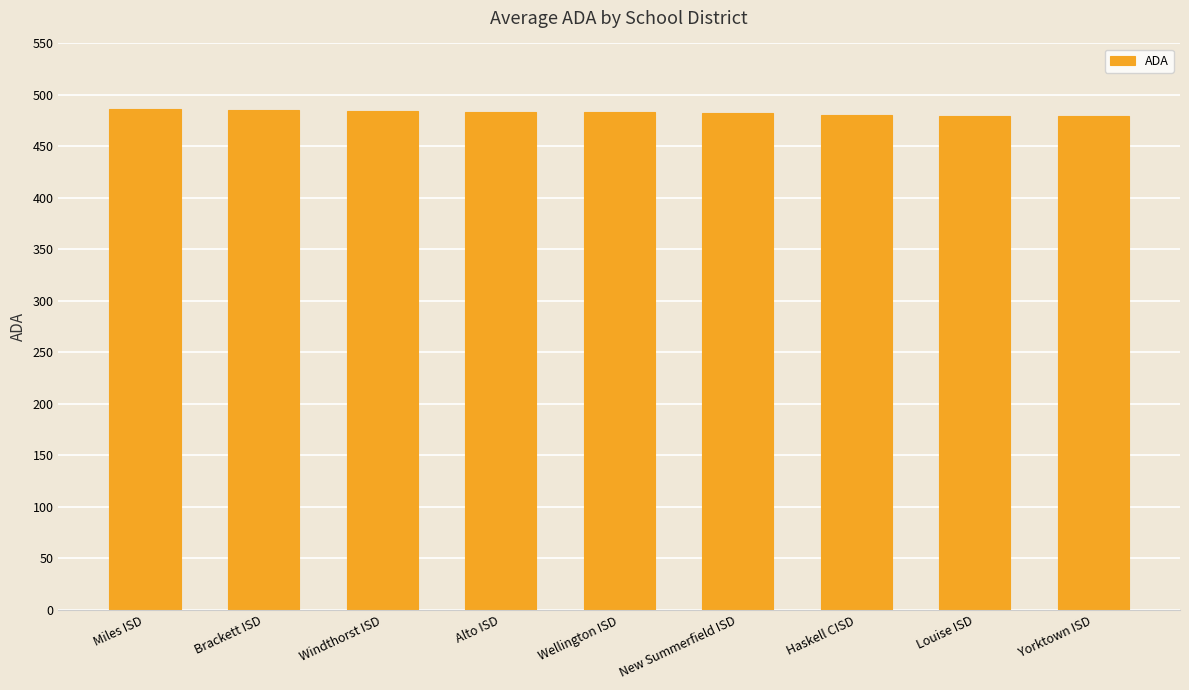

What position from the left is Louise ISD?

8